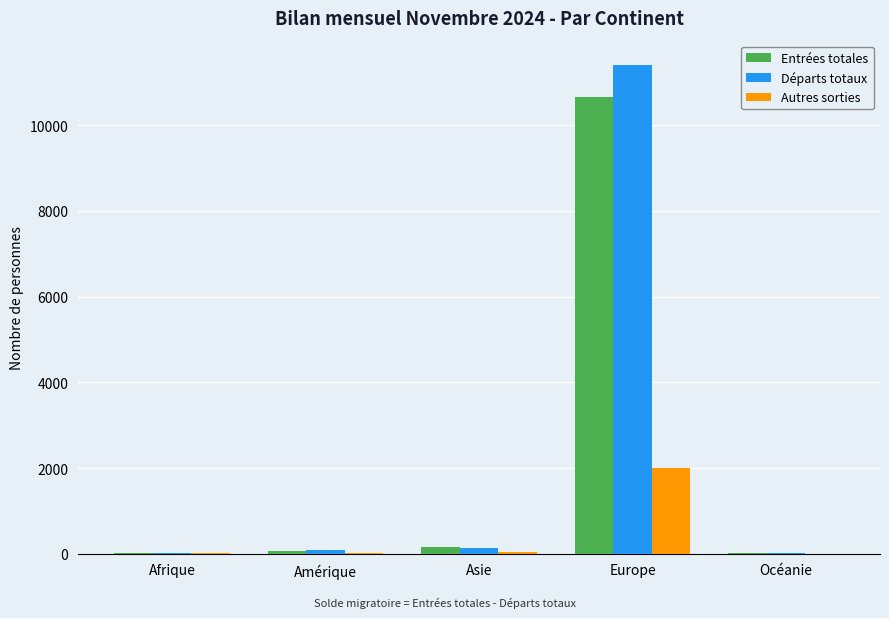

At which category is the sum across all series the highest?

Europe